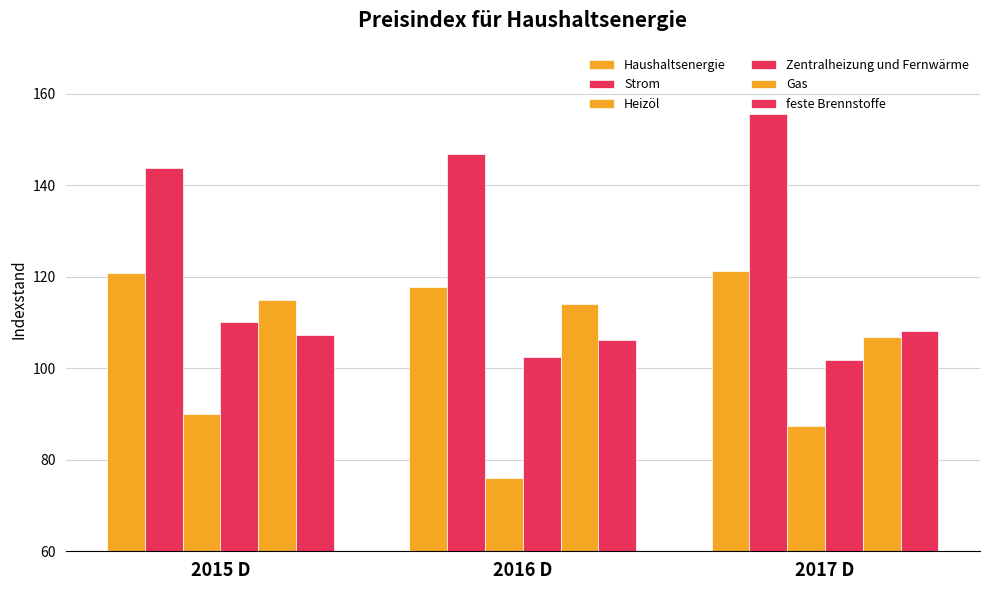

How many categories are shown in the chart?

3